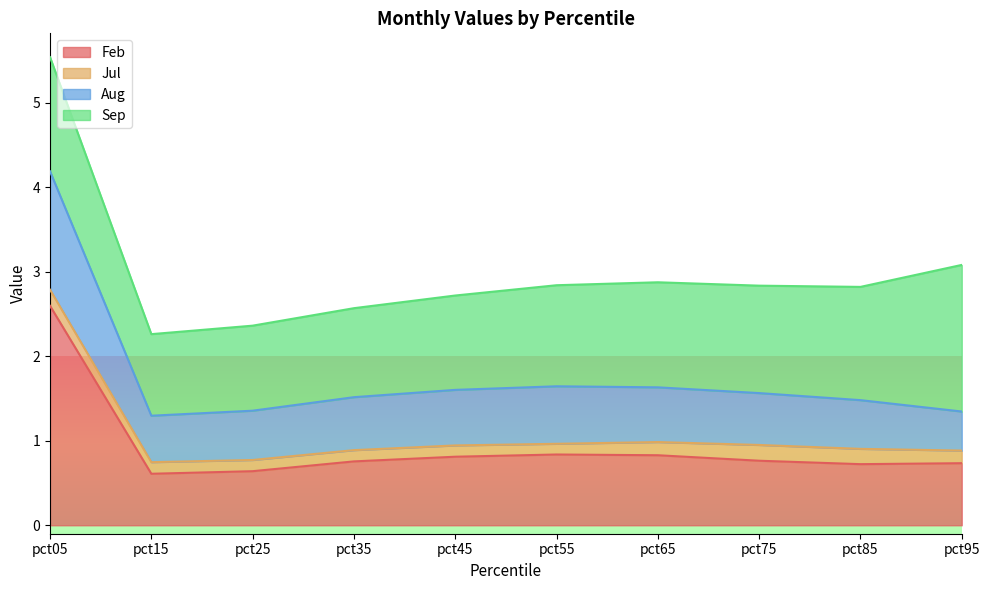

True or false: Feb and Aug cross at least once.

False